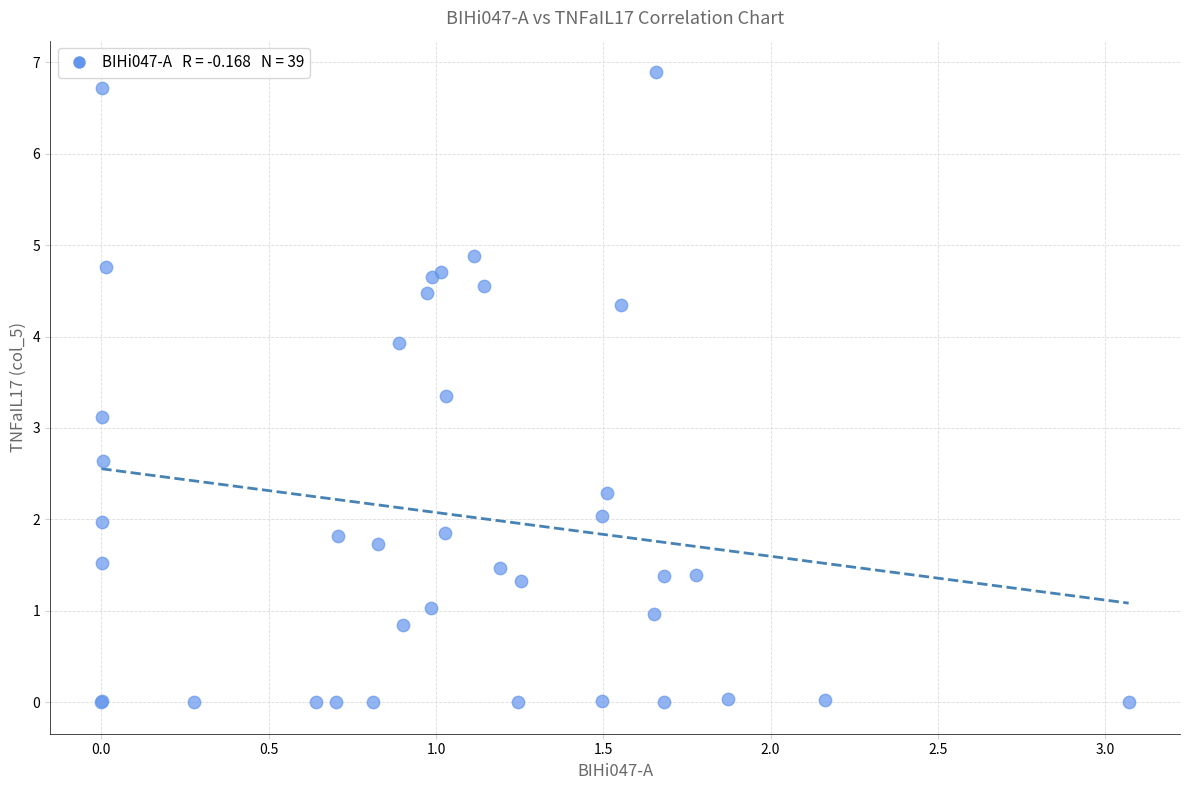

What Y value in the scatter plot is closest to 3?

3.1